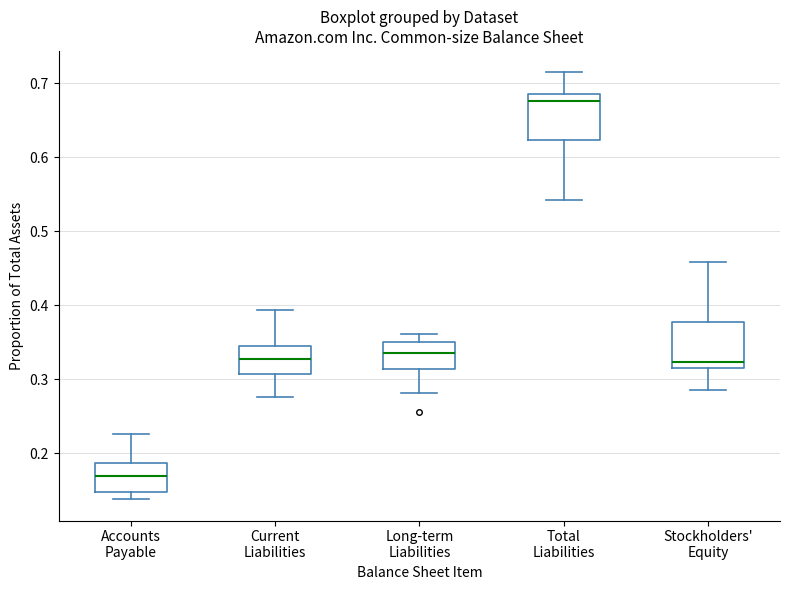

Reading left to right, read every box against the y-axis: the position of its median line, the range the box covers, and the ends of its whiskers. The values are not printed on the chart, so give them approximately, as read against the axis.

Accounts Payable: median 0.17, box 0.15 to 0.19, whiskers 0.14 to 0.23
Current Liabilities: median 0.33, box 0.31 to 0.34, whiskers 0.28 to 0.39
Long-term Liabilities: median 0.34, box 0.31 to 0.35, whiskers 0.28 to 0.36
Total Liabilities: median 0.68, box 0.62 to 0.69, whiskers 0.54 to 0.71
Stockholders' Equity: median 0.32, box 0.31 to 0.38, whiskers 0.29 to 0.46